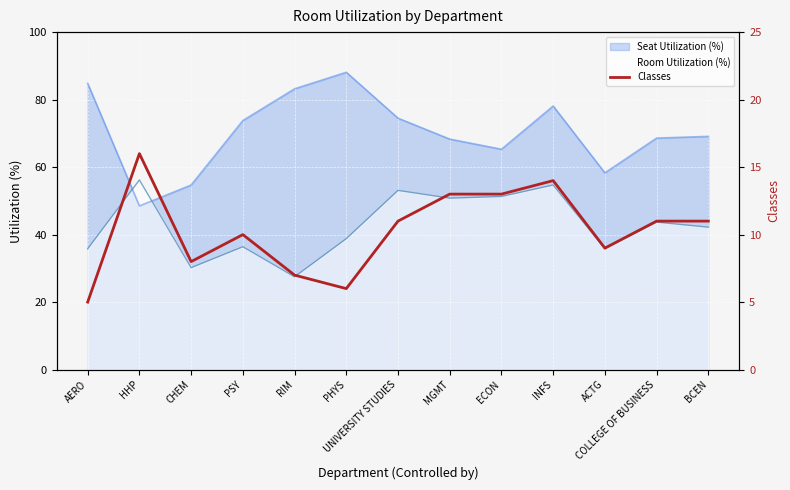

How many interior local peaks (higher than both neighbors) does the data have?

3